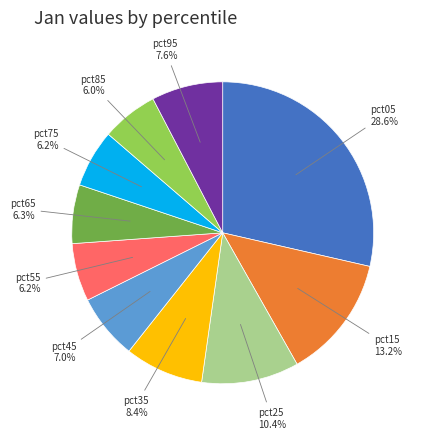

Is pct65 the majority of the pie?

No